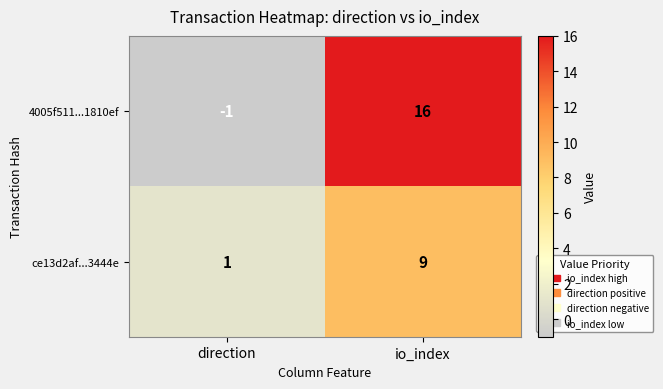

What is the difference between the 4005f511...1810ef values at io_index and direction?

17